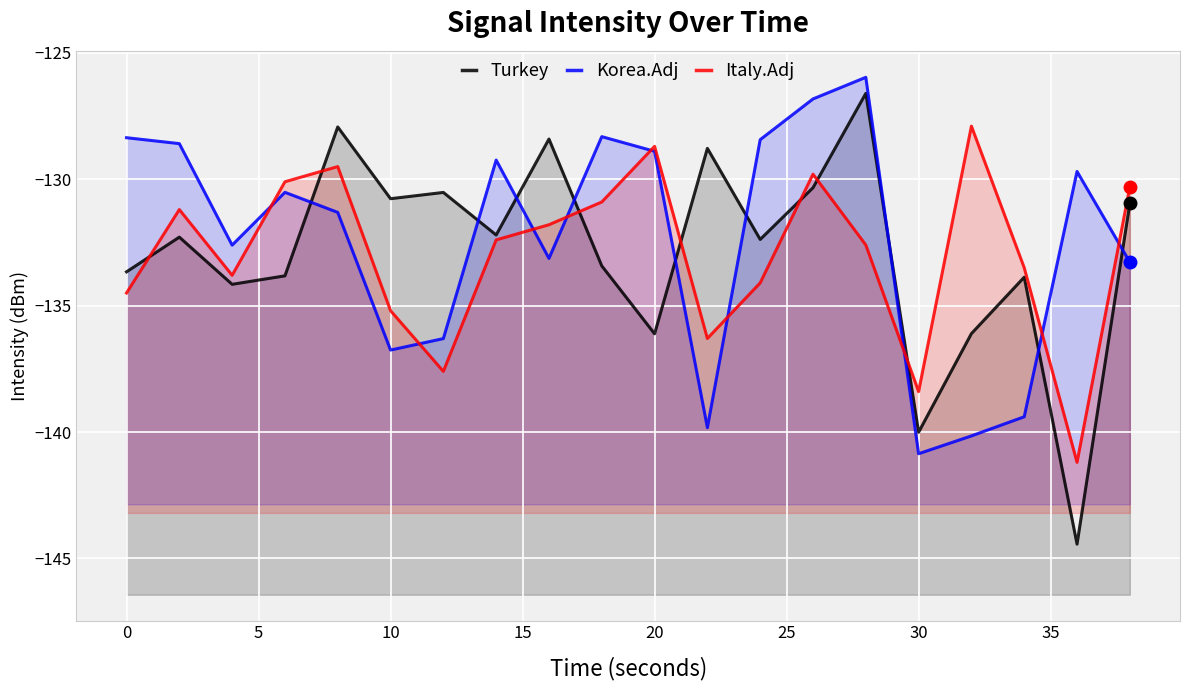

What is the sum of all Italy.Adj values?

-2659.8